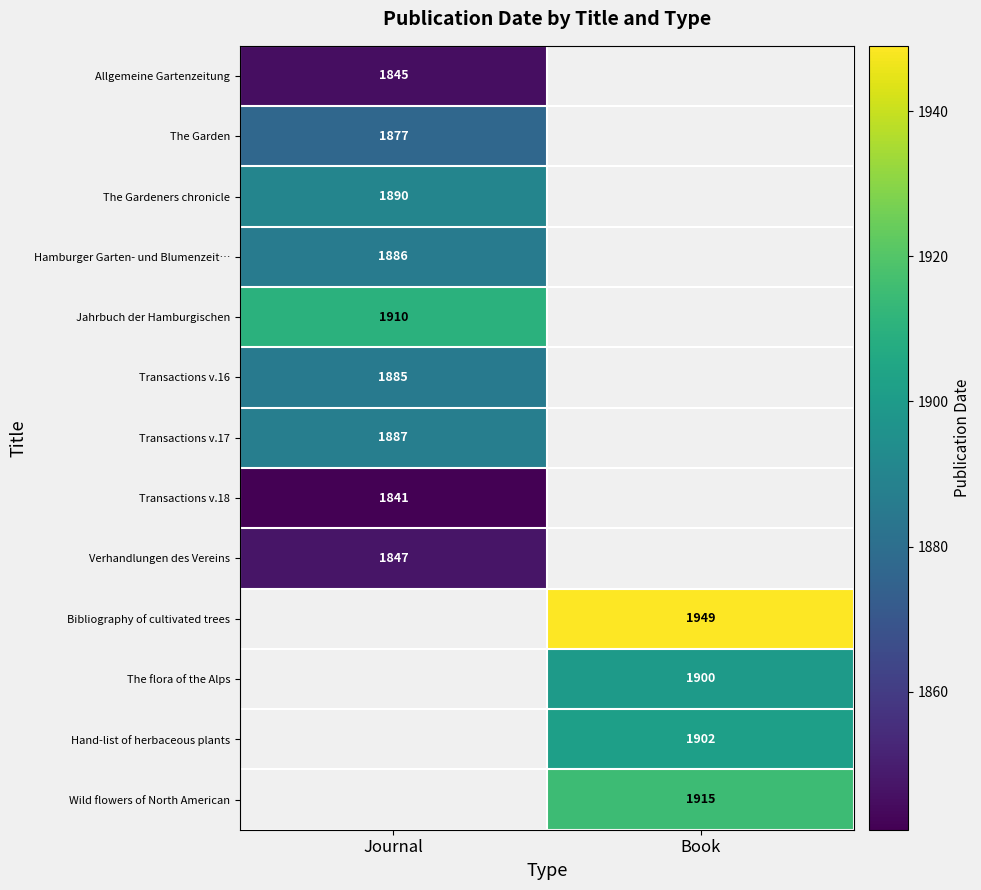

How many series are shown in this chart?

13